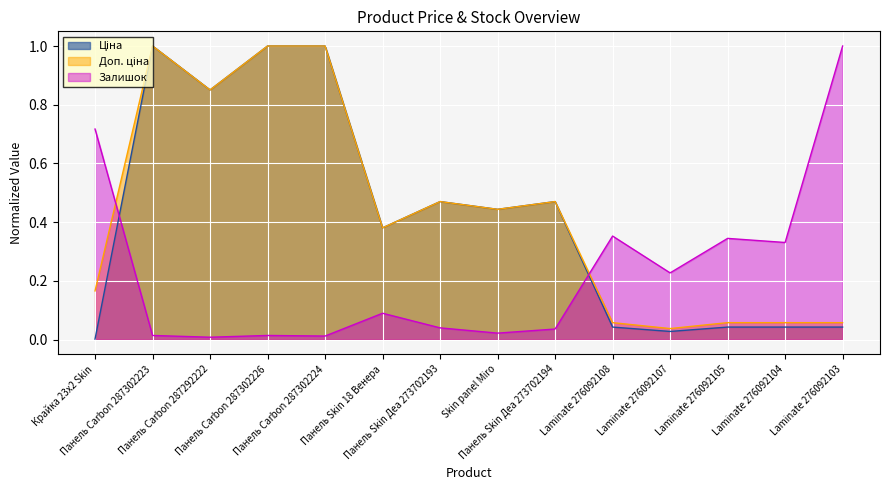

How many lines are shown in the chart?

3